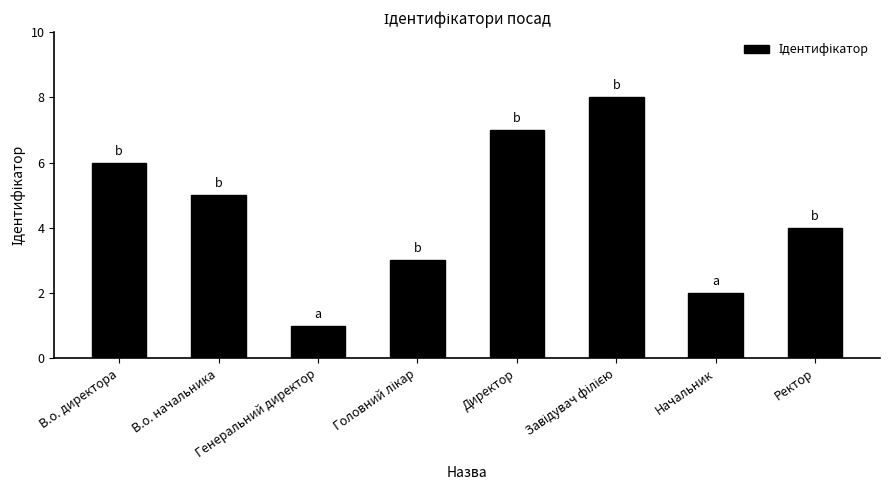

Where does the data first go above 5?

В.о. директора